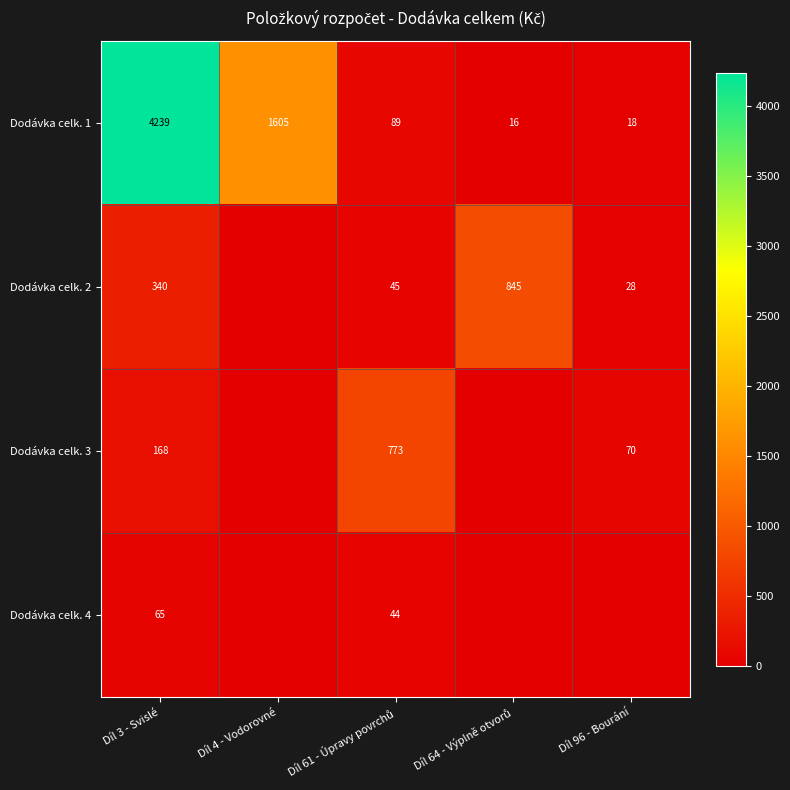

At Díl 3 - Svislé, list the series in order from largest to smallest.

Dodávka celk. 1, Dodávka celk. 2, Dodávka celk. 3, Dodávka celk. 4